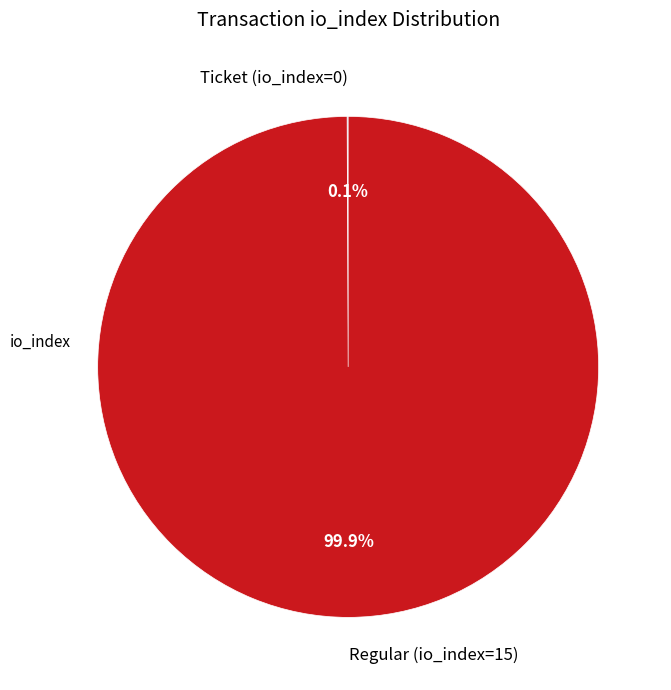

Does Regular (io_index=15) represent more than half of the total?

Yes